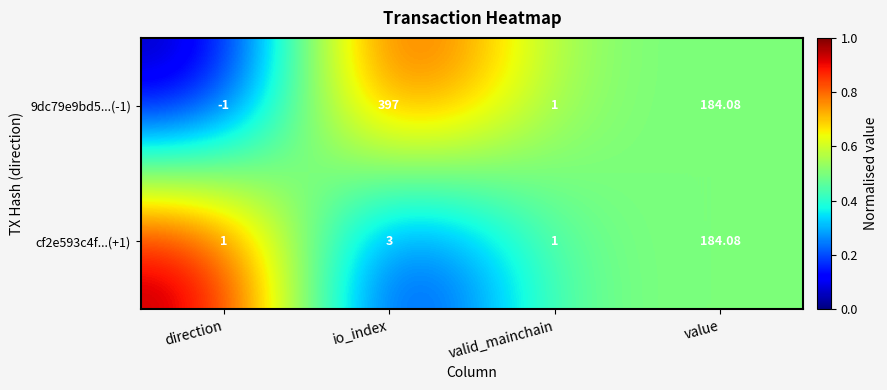

Where is 9dc79e9bd5...(-1) nearest to the value 198?

value